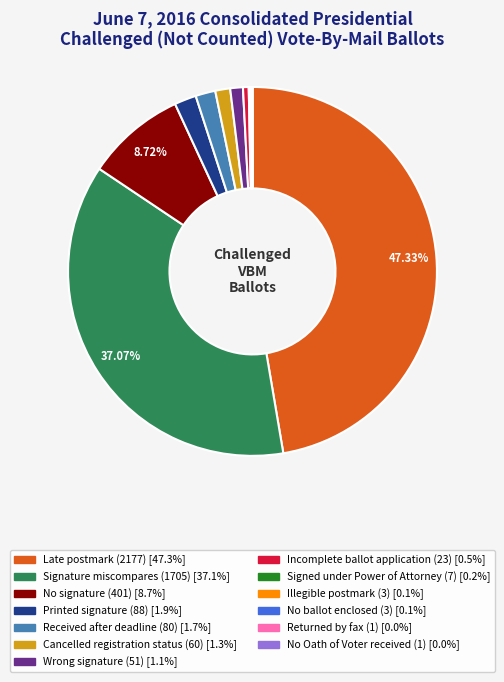

Which category has the biggest portion of the pie?

Late postmark